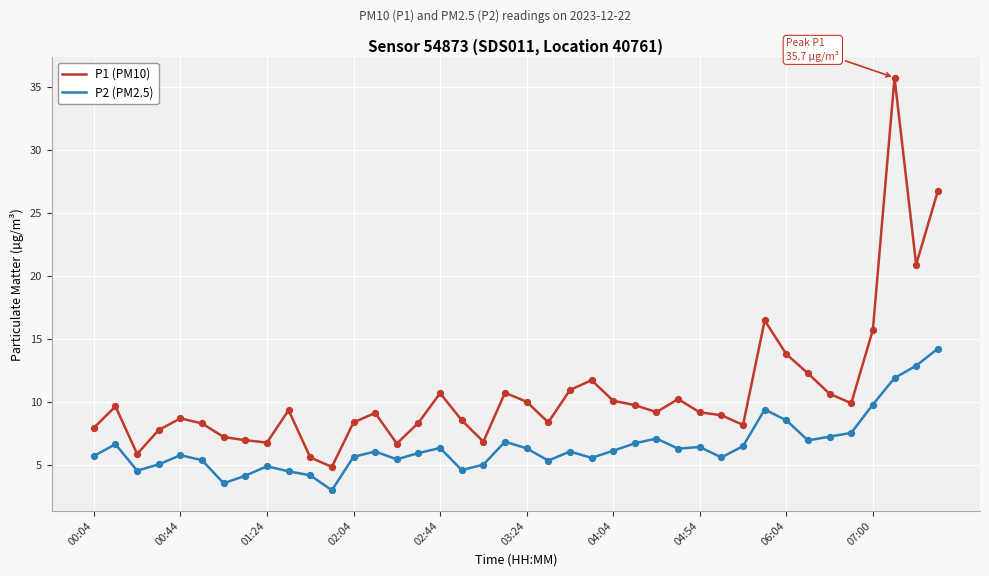

Which series has the largest total across all categories?

P1 (PM10)